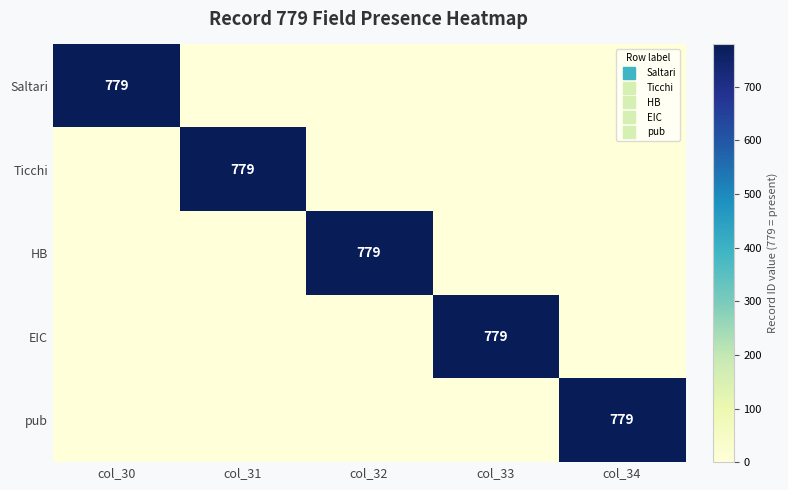

Which series changed the most between col_31 and col_33?

Ticchi